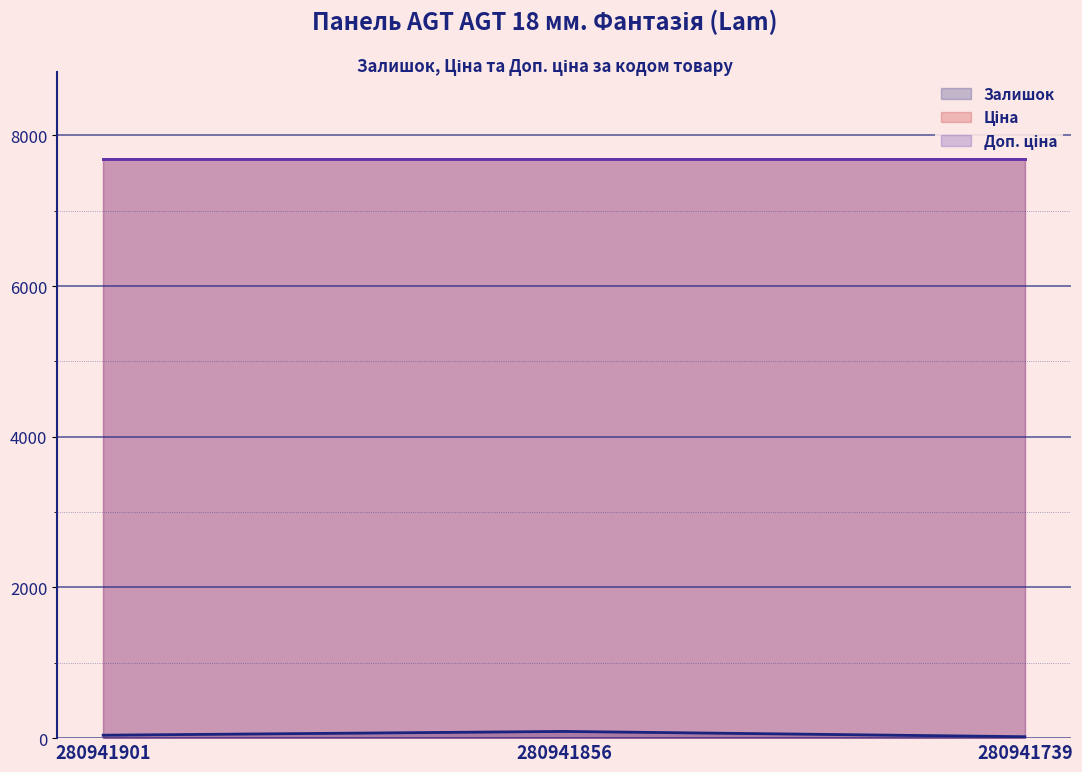

Does the chart display data point markers on the line(s)?

No